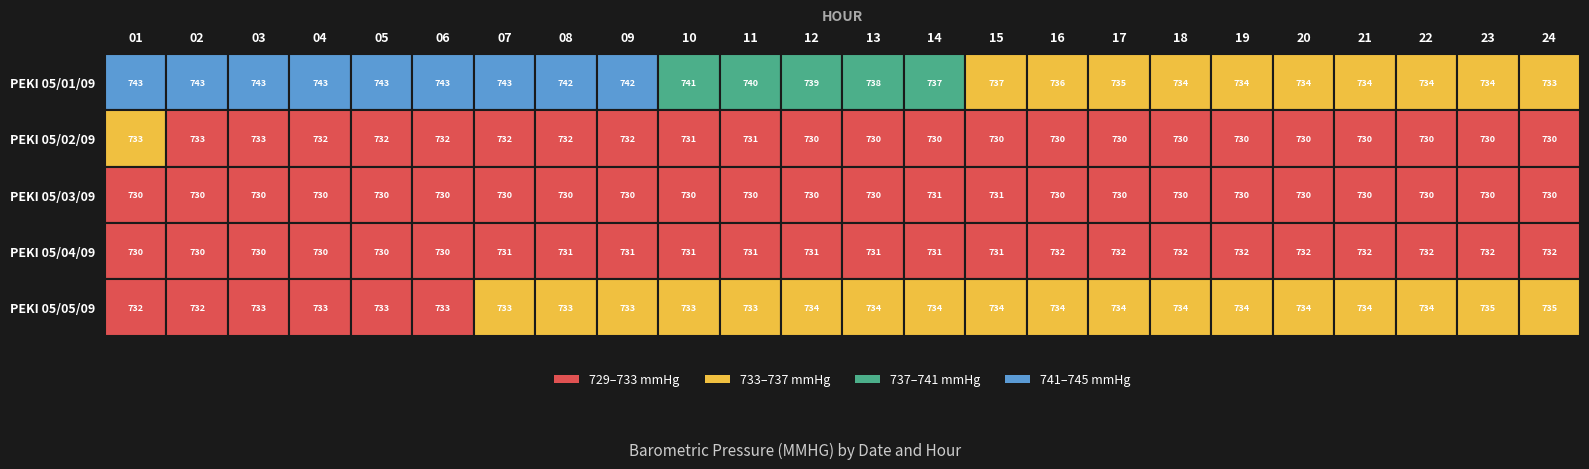

What is the maximum value shown in the chart?

742.8